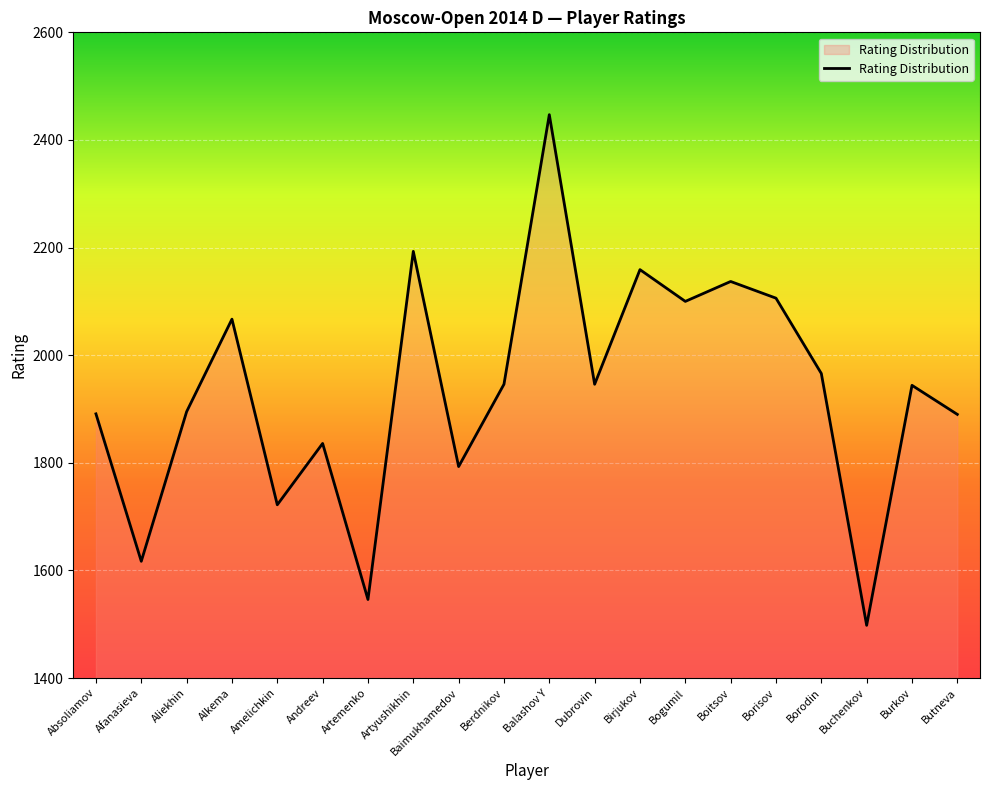

What is the change in value from Absoliamov to Burkov?

+53